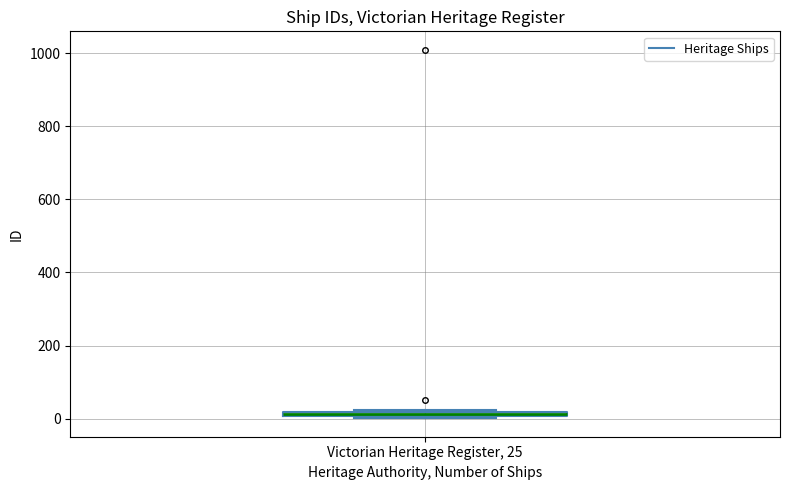

Where is the lower edge of the box for Victorian Heritage Register, 25 on the y-axis? The values are not printed on the chart, so give them approximately, as read against the axis.

0